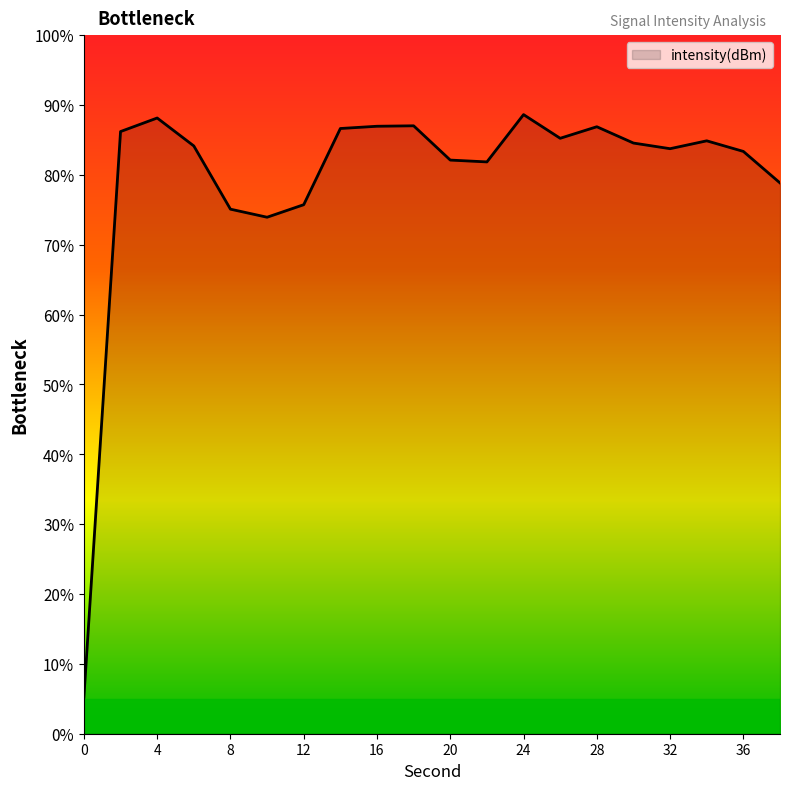

What is the difference between the maximum and minimum values?

83.4